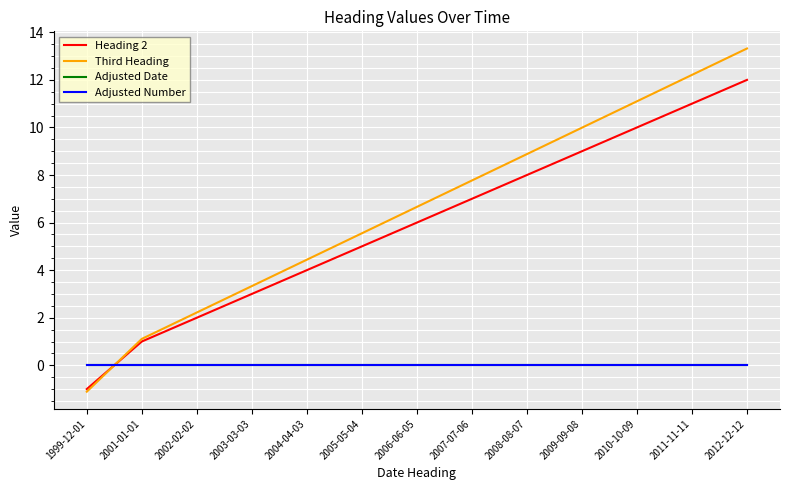

How many lines are shown in the chart?

4